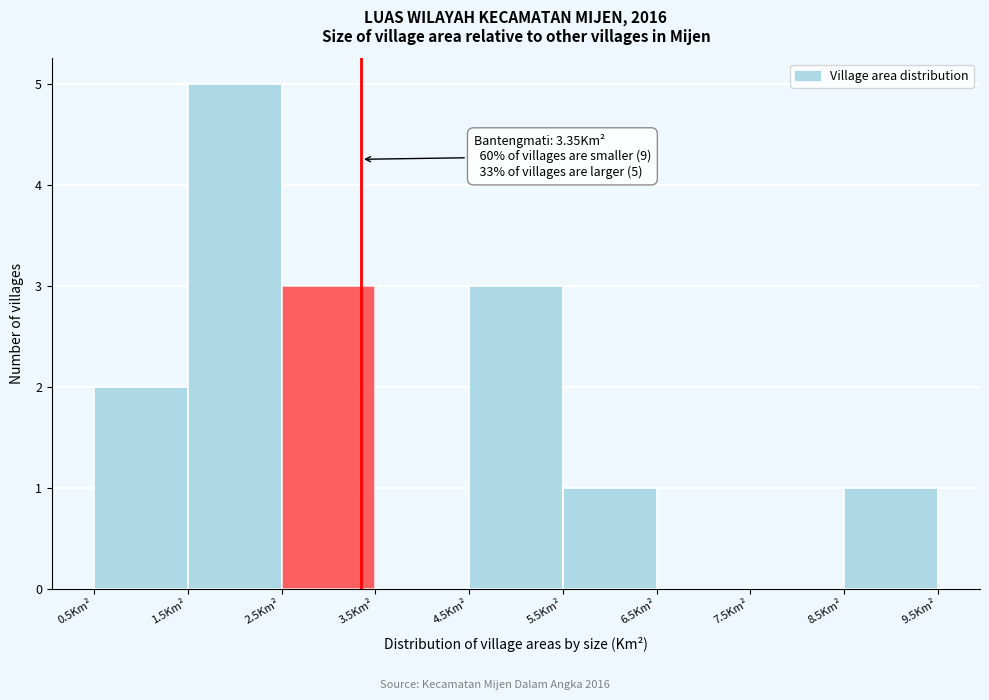

Over which range of the x-axis is the bar tallest?

1.5 to 2.5